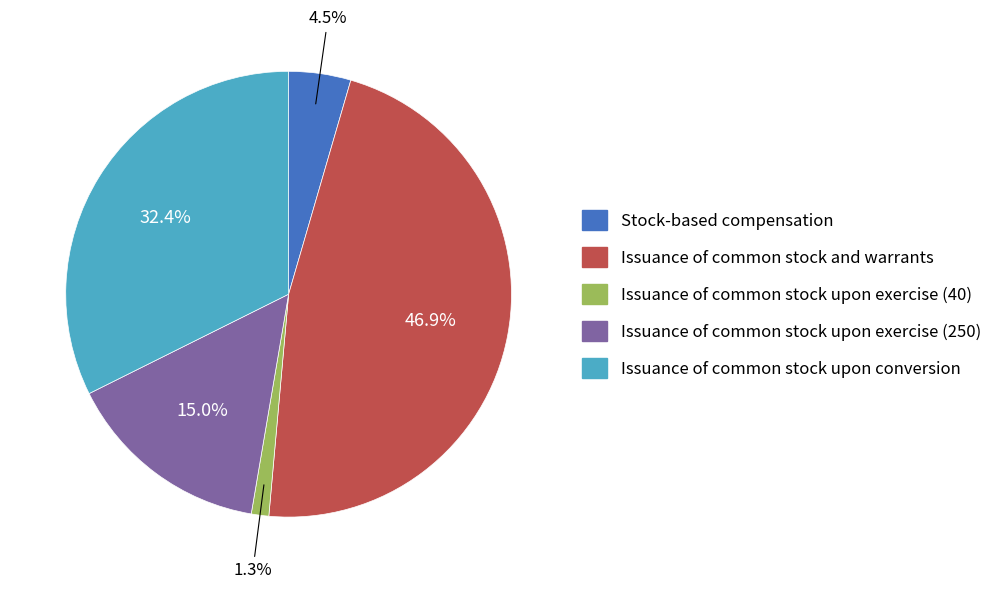

To the nearest percent, what is the difference between the Issuance of common stock and warrants and Stock-based compensation slice percentages?

42%